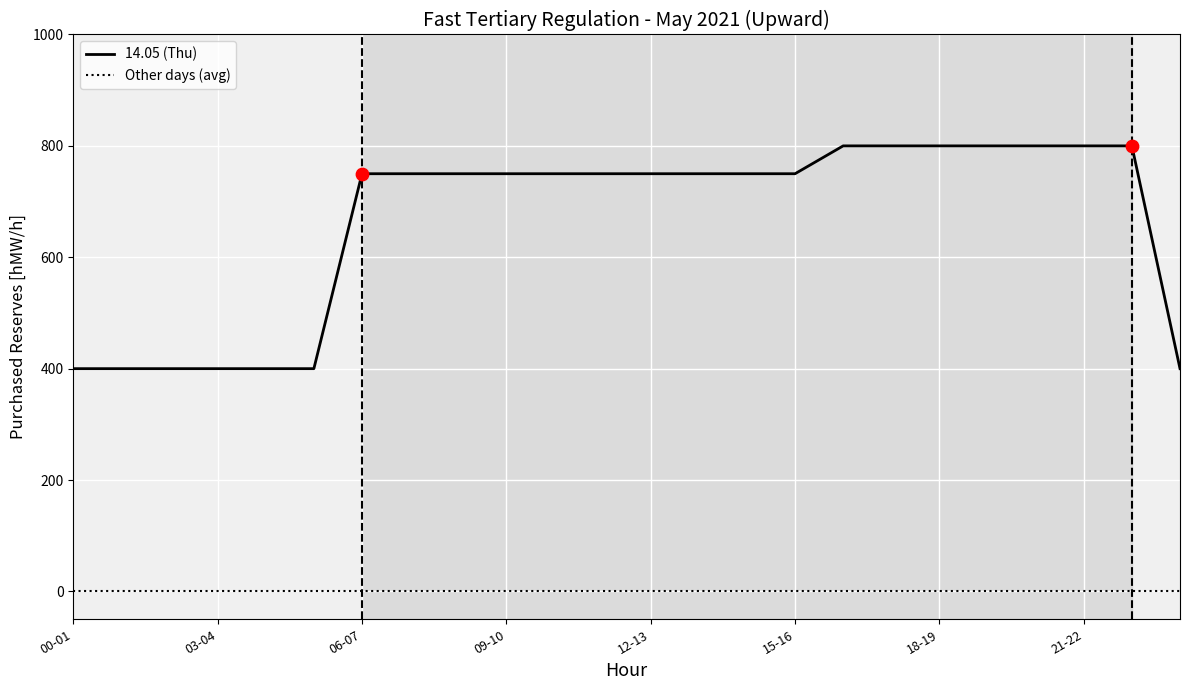

Which series has the largest total across all categories?

14.05 (Thu)